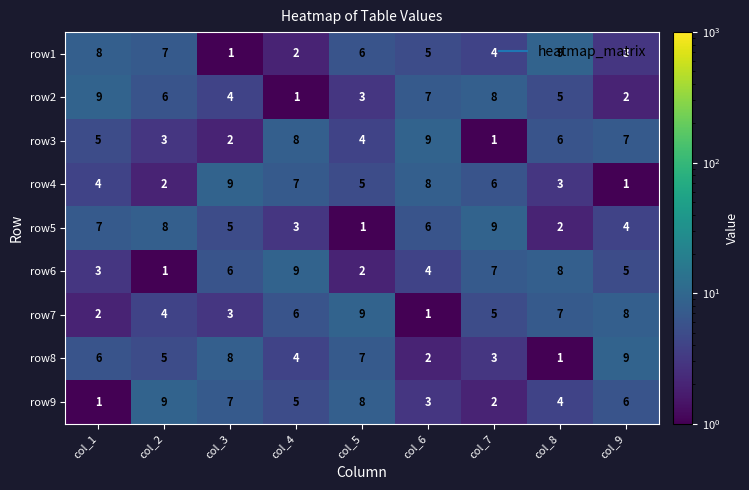

At which label does row6 first exceed 5?

col_3